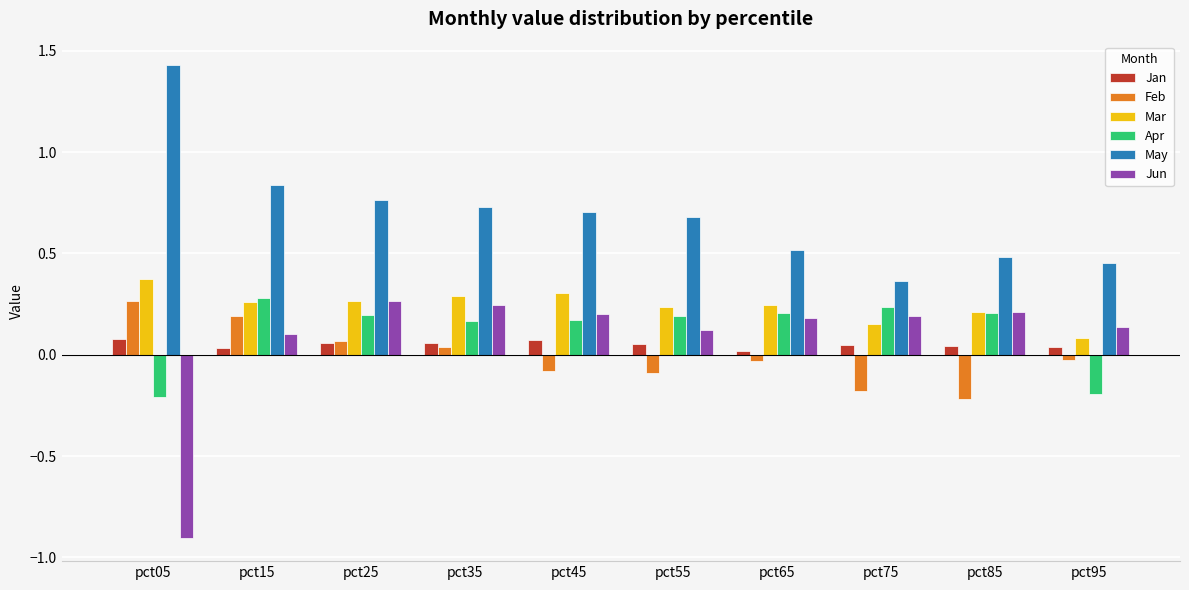

Does the chart contain any negative values?

Yes